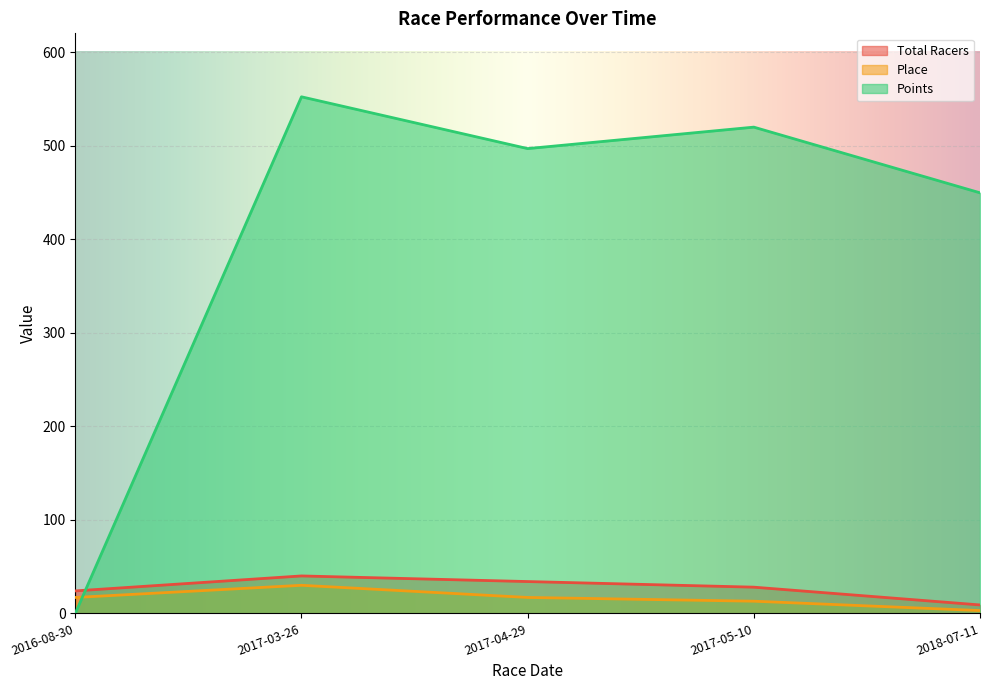

How many intersections are there between Points and Place?

1